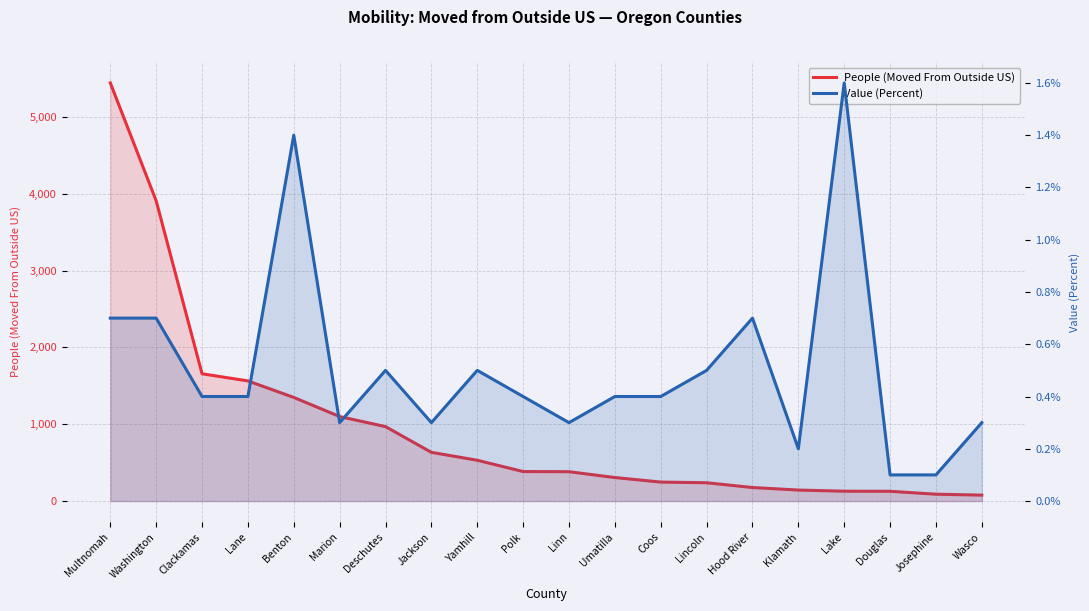

Reading right to left, extract all data points from this chart.

People (Moved From Outside US): 77.0	89.0	127.0	128.0	143.0	176.0	238.0	247.0	306.0	382.0	384.0	531.0	634.0	969.0	1100.0	1349.0	1564.0	1657.0	3909.0	5444.0
Value (Percent): 0.3	0.1	0.1	1.6	0.2	0.7	0.5	0.4	0.4	0.3	0.4	0.5	0.3	0.5	0.3	1.4	0.4	0.4	0.7	0.7